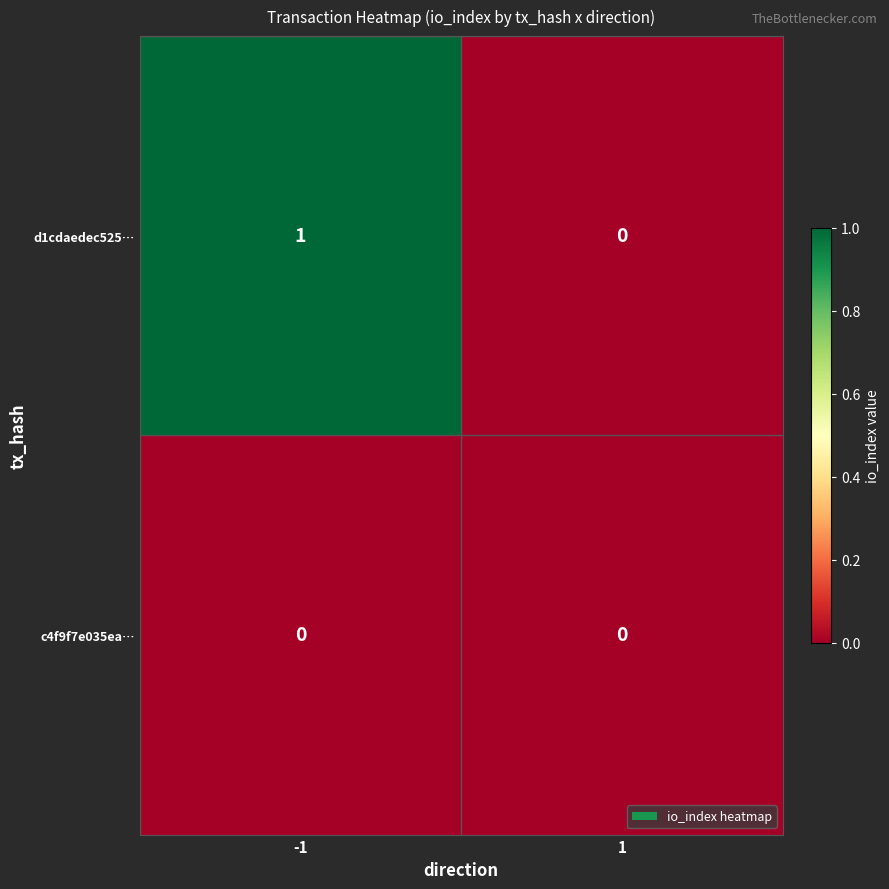

List the series in order of their peak value, highest first.

d1cdaedec525…, c4f9f7e035ea…